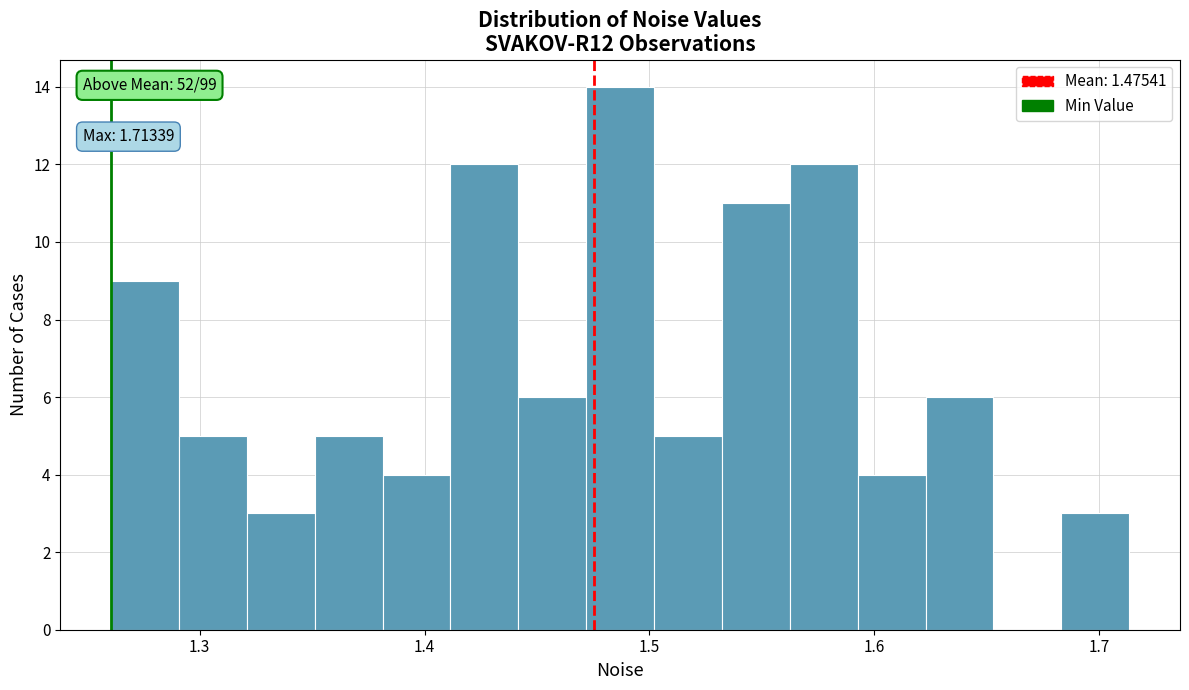

Around what value on the x-axis is the tallest bar? Give the approximate position of its centre, as read against the axis.

1.49